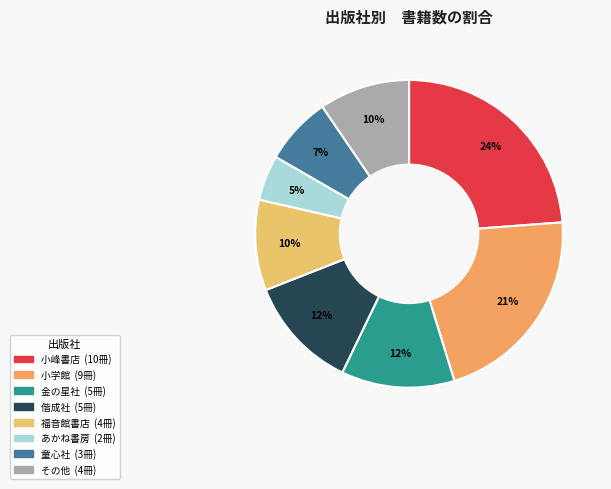

How many segments does this pie chart have?

8